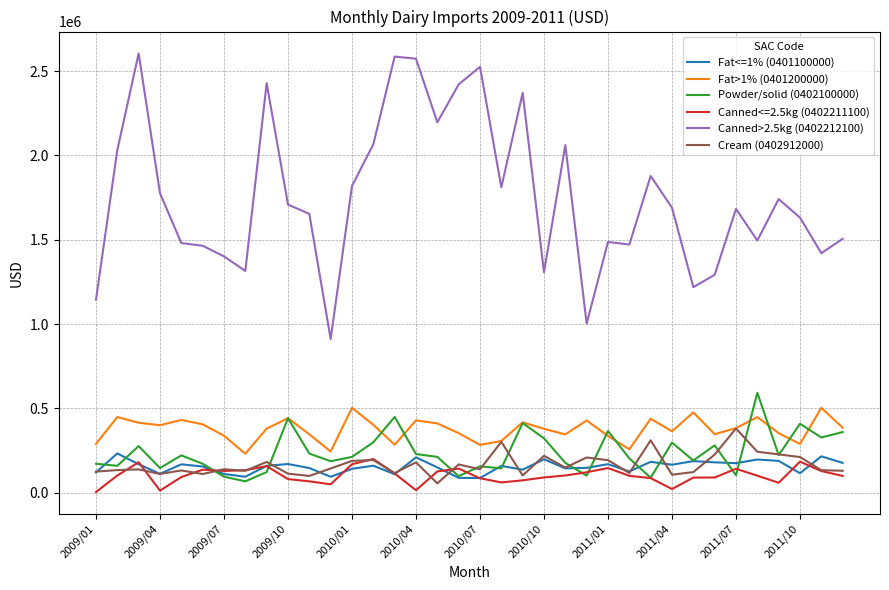

What is the greatest value displayed?

2604078.7